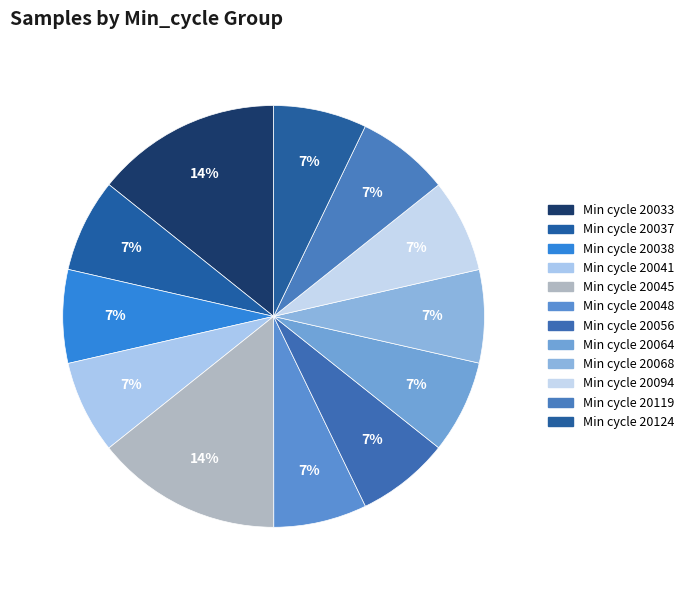

How many slices are in this pie chart?

12